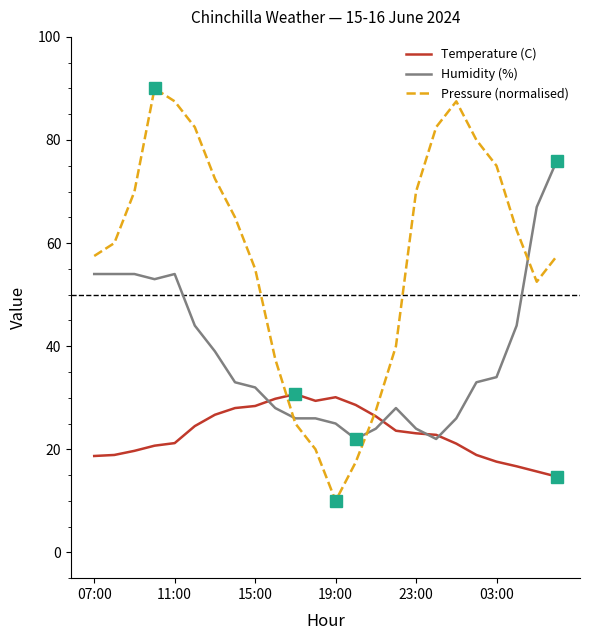

Which series has the largest range (max minus min)?

Pressure (normalised)